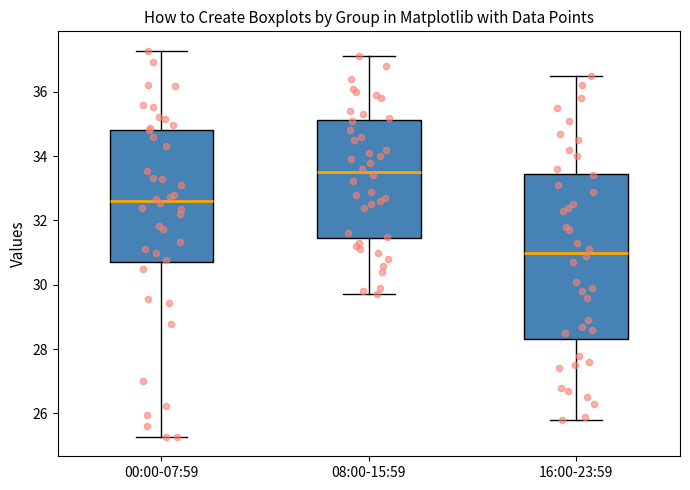

Which box is the tallest, from its lower edge to its upper edge?

16:00-23:59